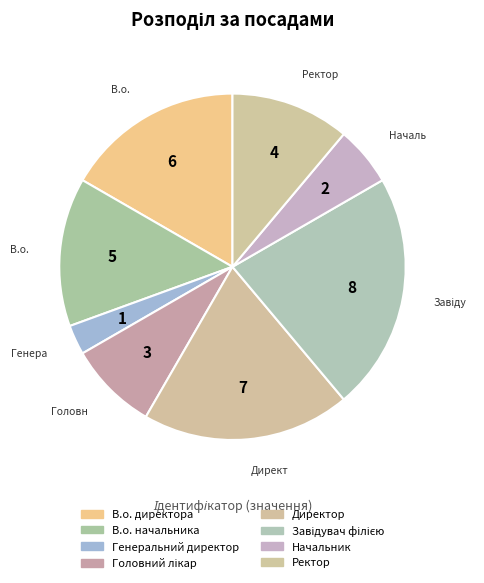

What is the ratio of the value at Завідувач філією to the value at В.о. директора?

1.3